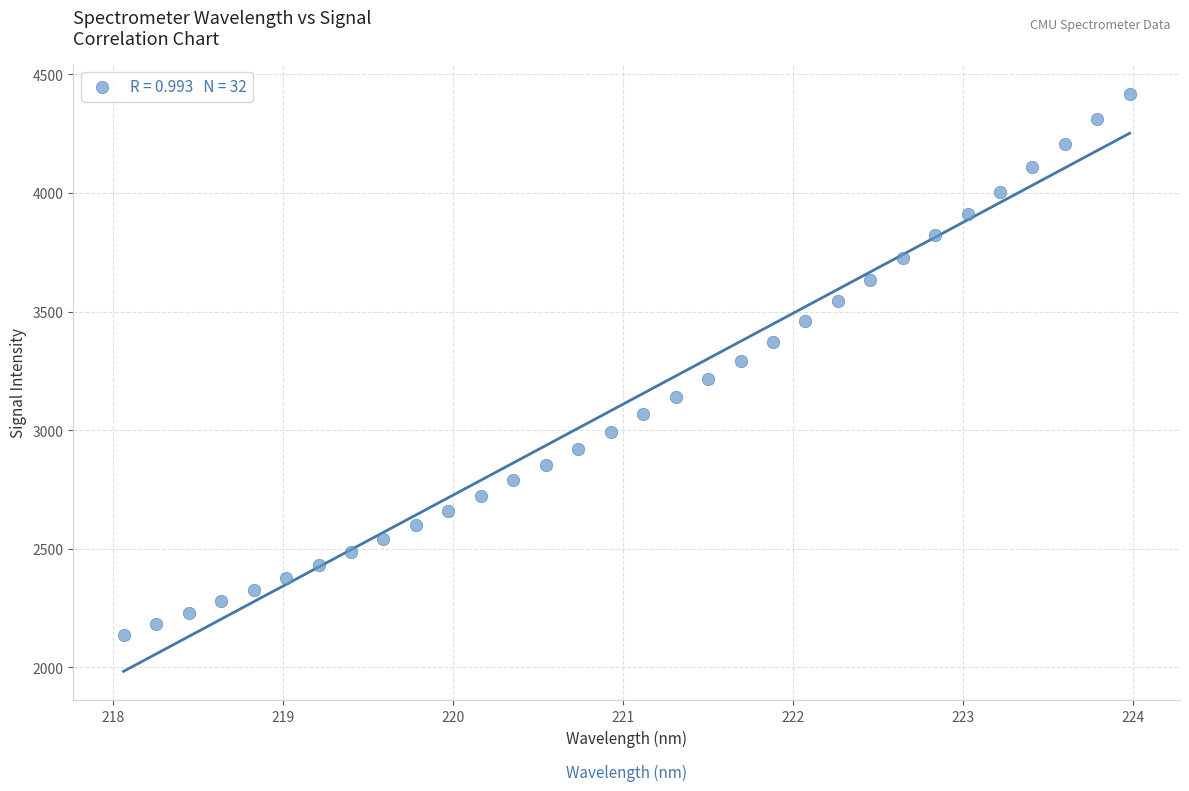

What is the range of X values (max minus min)?

5.9